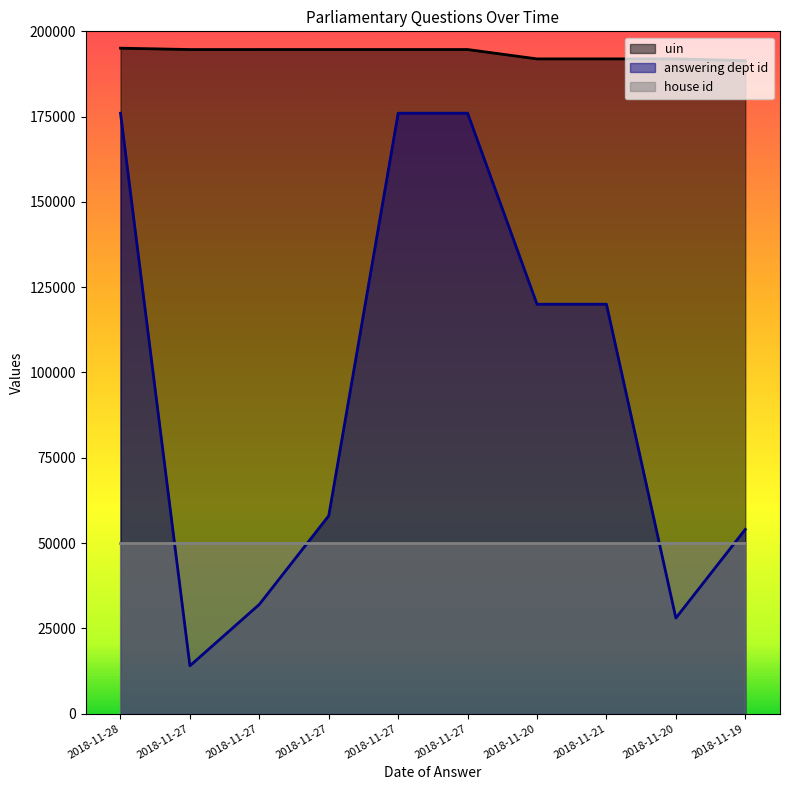

Is the value of uin at 2018-11-27 greater than the value of answering dept id at 2018-11-20?

Yes